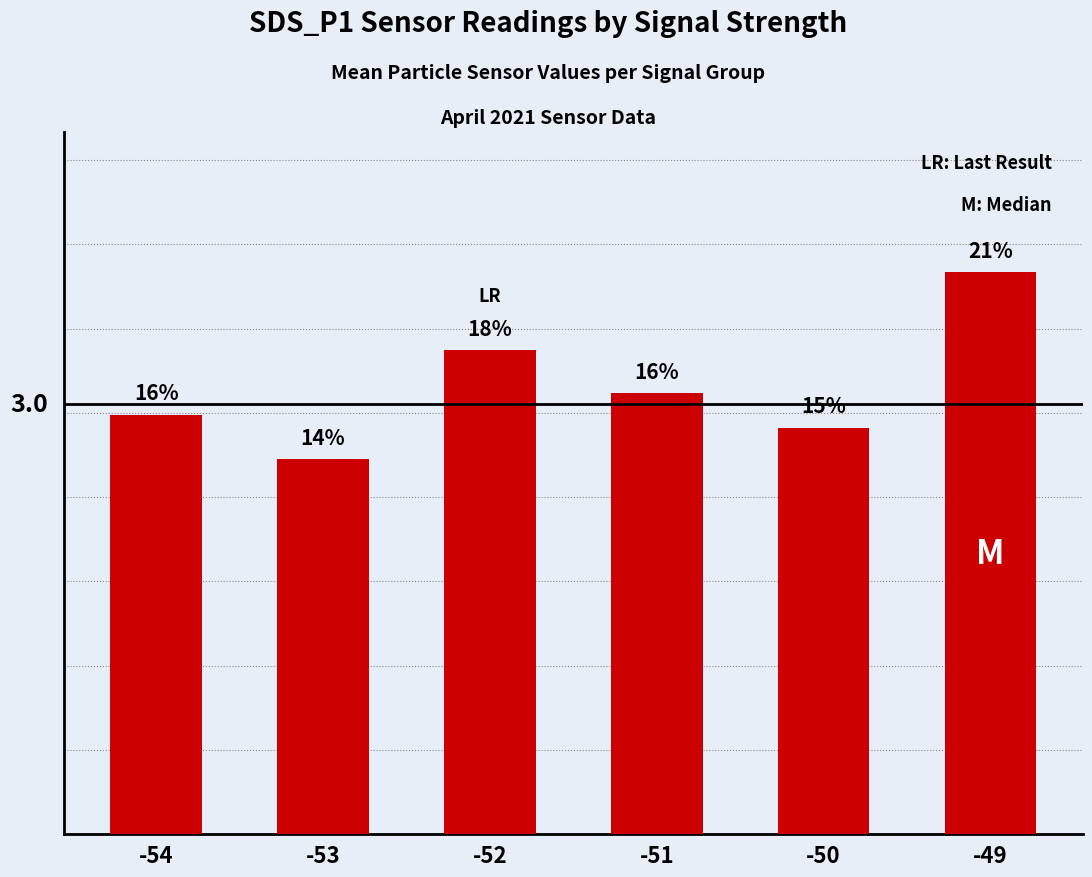

Are the bars horizontal?

No